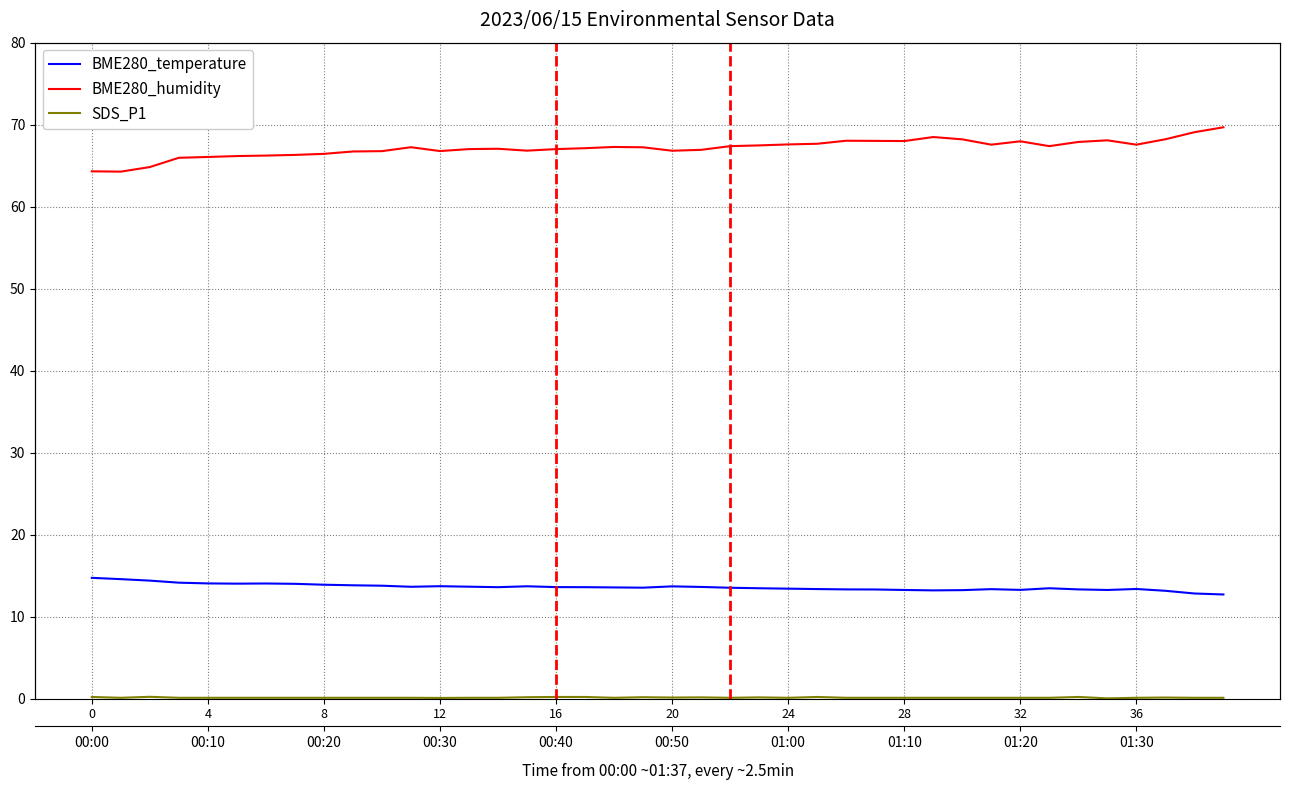

Which series changed the most between 36 and 24?

BME280_humidity